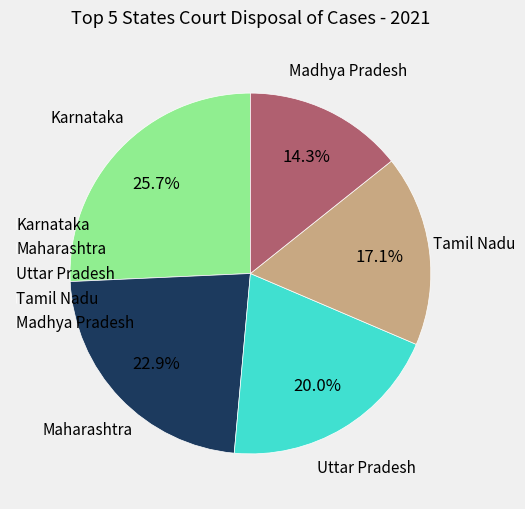

Which category has the smallest portion of the pie?

Madhya Pradesh